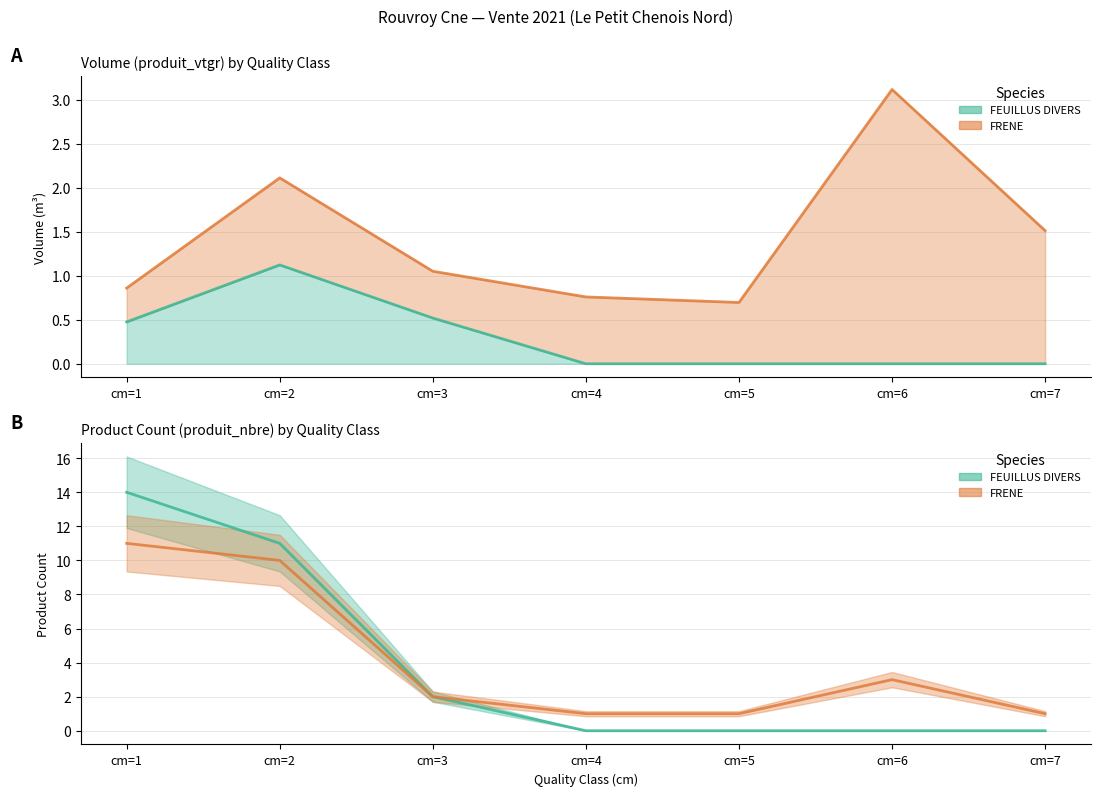

Rank the categories by value from highest to lowest.

cm=2, cm=3, cm=1, cm=4, cm=5, cm=6, cm=7